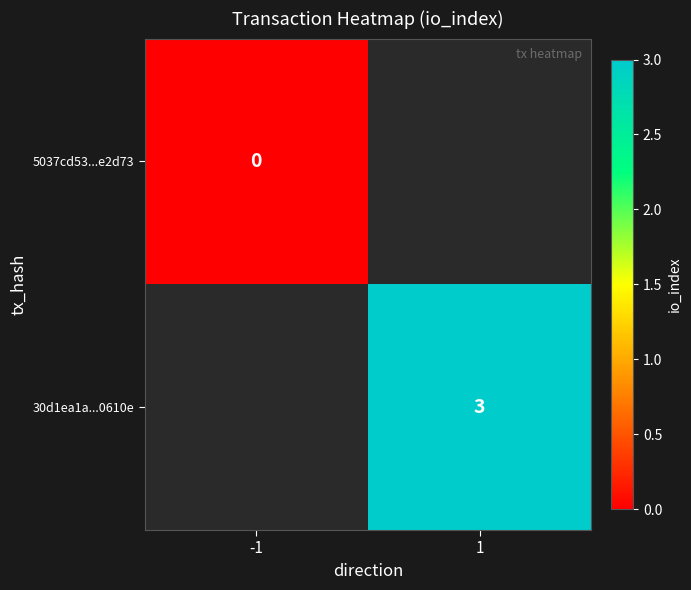

Is it true that 30d1ea1a...0610e equals 3 at 1?

True